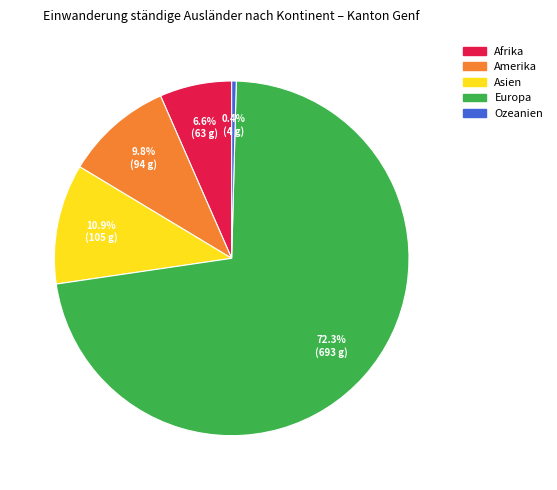

To the nearest percent, what percentage of the pie is Asien?

11%